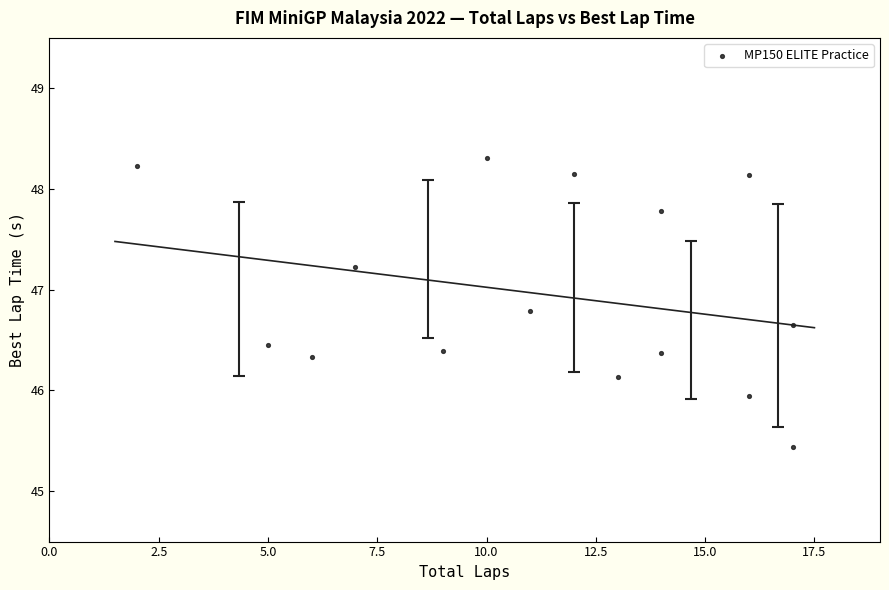

What is the range of Y values (max minus min)?

2.9